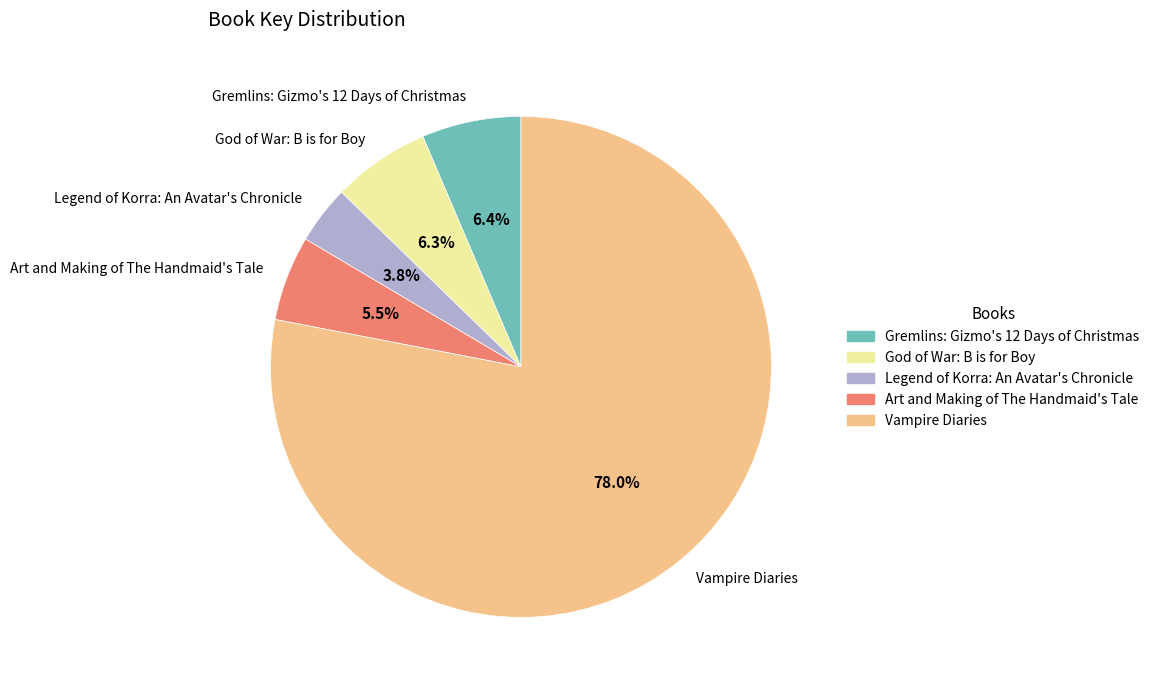

Is it true that Gremlins: Gizmo's 12 Days of Christmas is 12% of the pie?

False